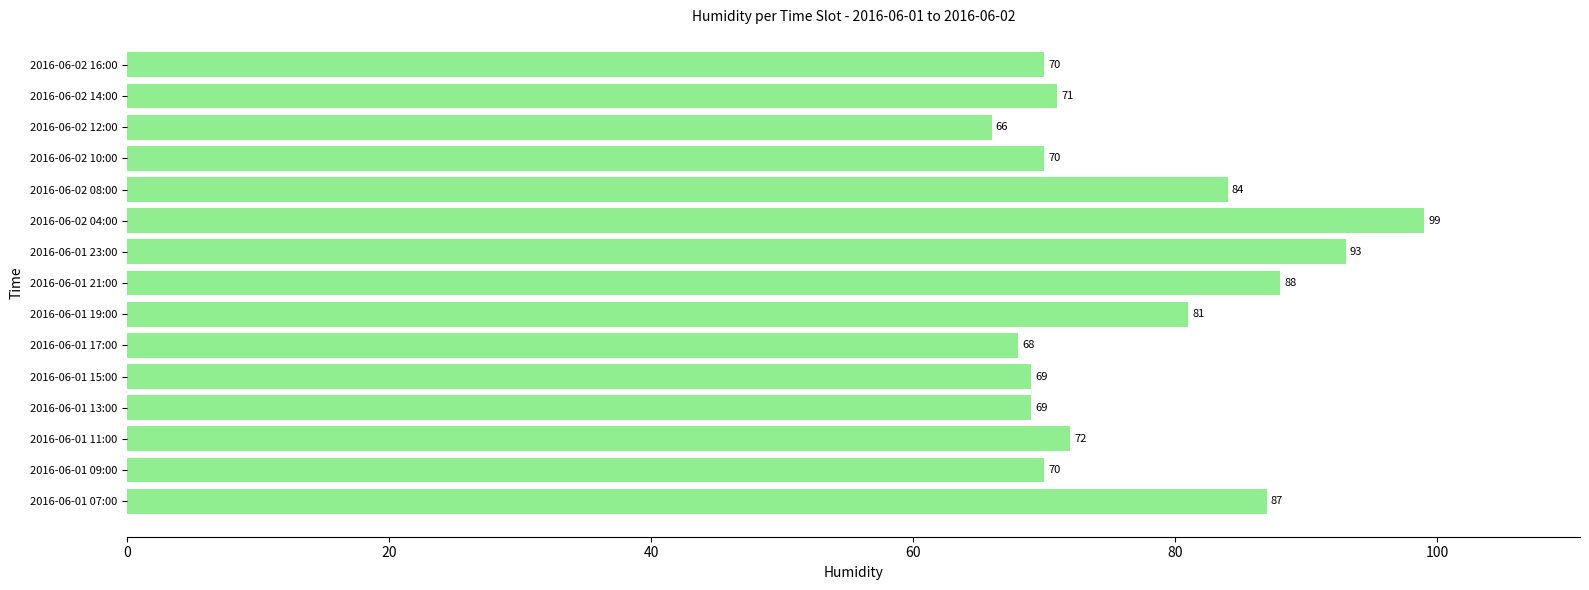

Where is the data nearest to the value 82?

2016-06-01 19:00